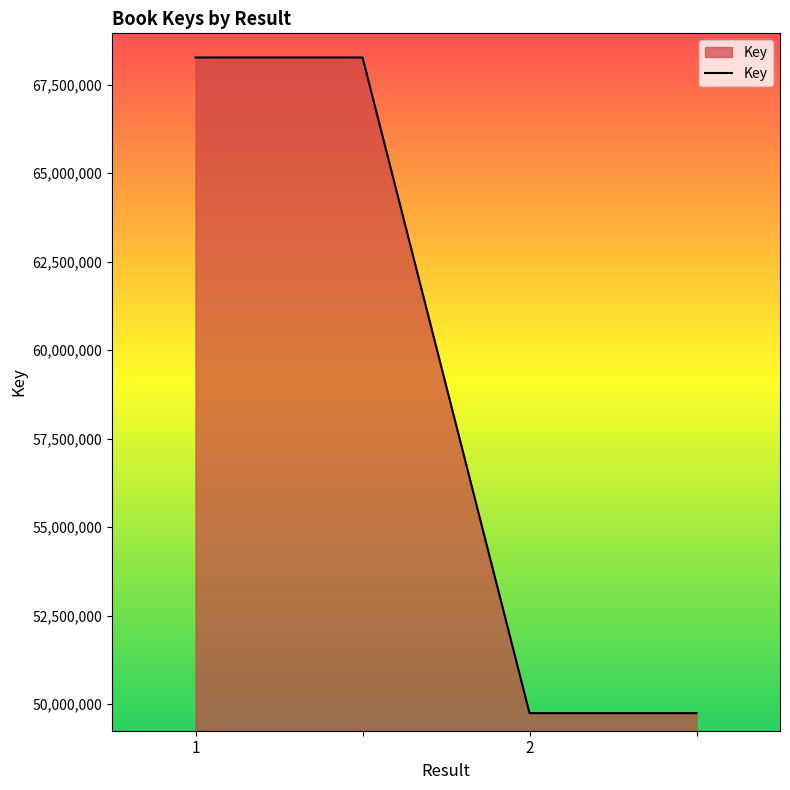

How many lines are shown in the chart?

1